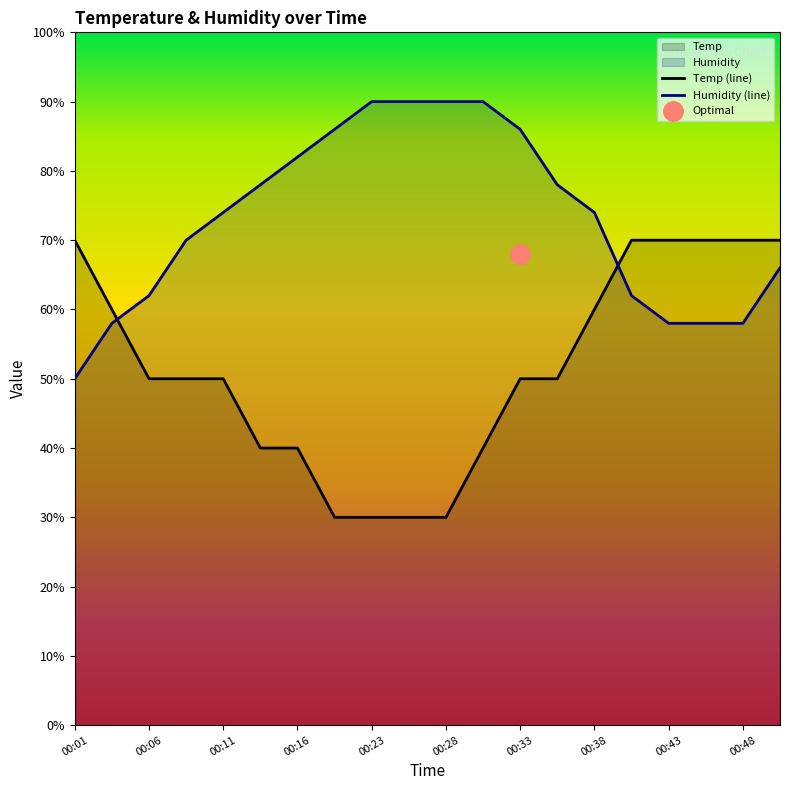

What is the total value across all series at 00:43?

128.0